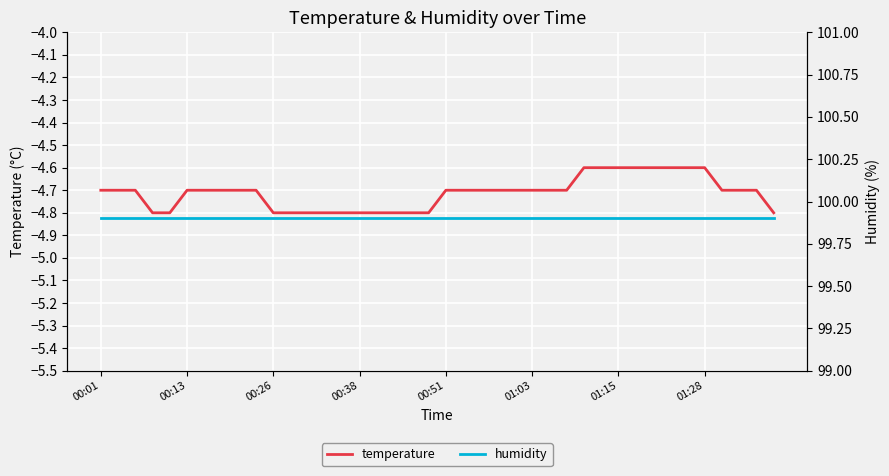

True or false: humidity has a value of 99.9 at 12.

True